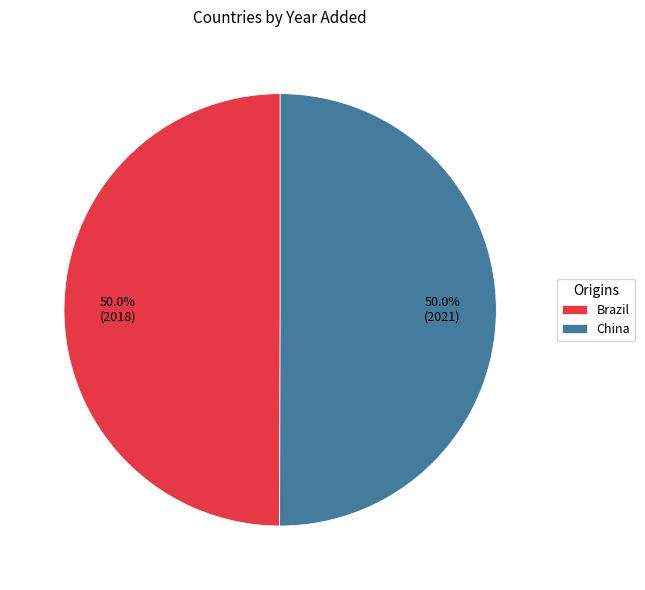

What is the ratio of the value at China to the value at Brazil?

1.0